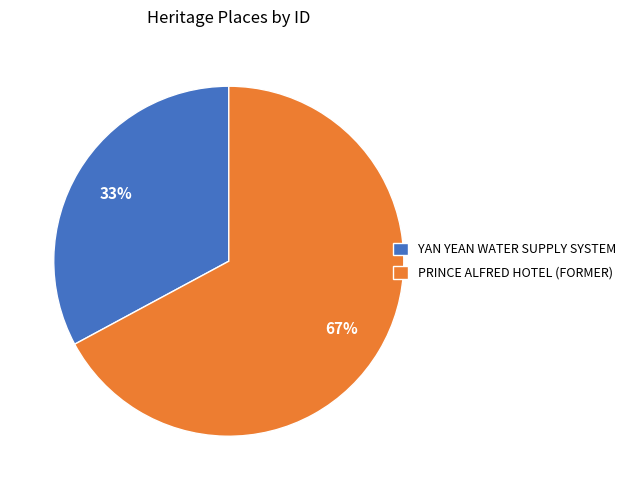

Combined, do PRINCE ALFRED HOTEL (FORMER) and YAN YEAN WATER SUPPLY SYSTEM account for over 50%?

Yes